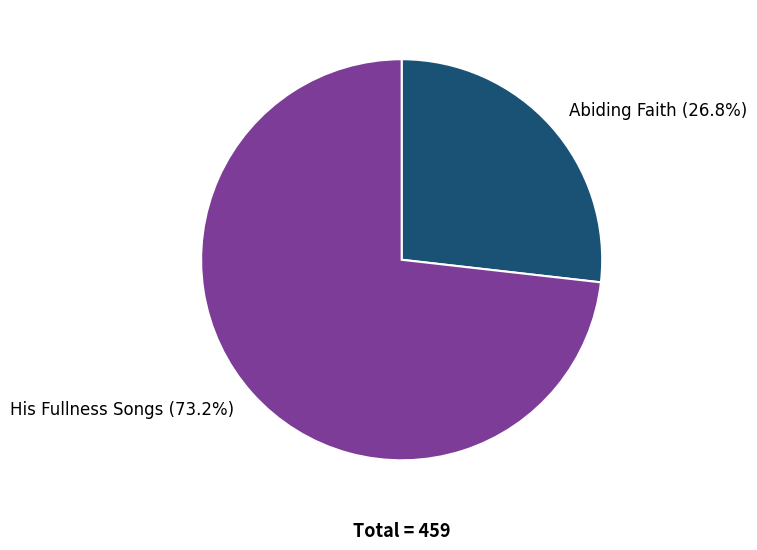

How many slices are in this pie chart?

2